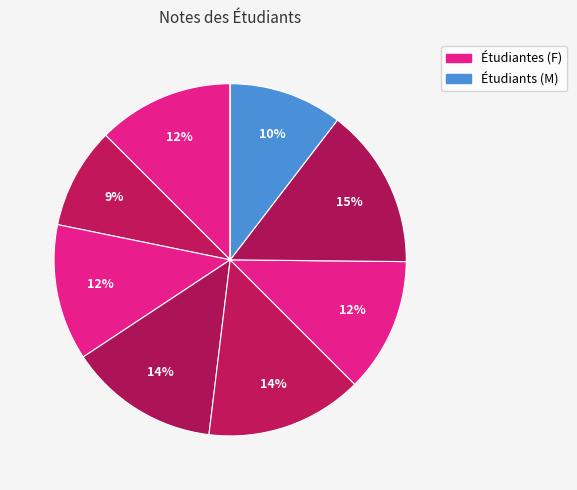

To the nearest percent, what is the average slice percentage?

11%